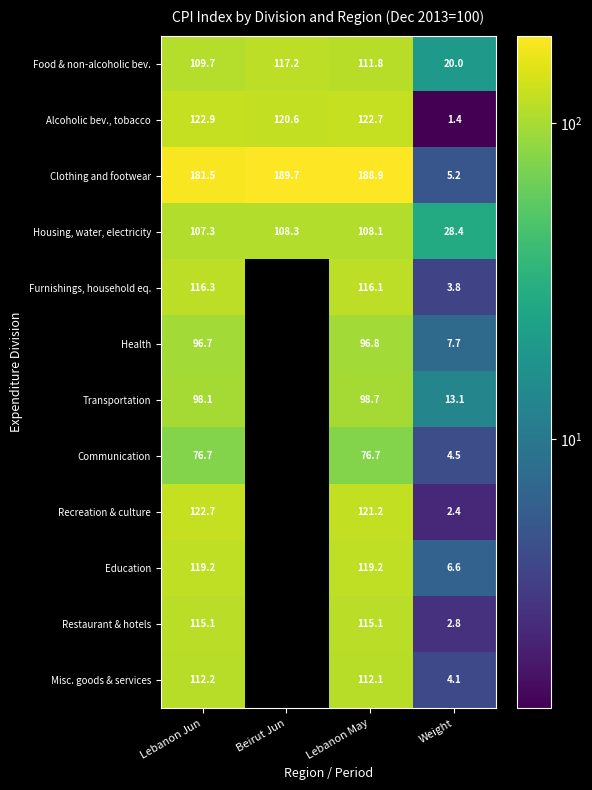

Is the value of Restaurant & hotels at Lebanon May greater than the value of Recreation & culture at Lebanon Jun?

No